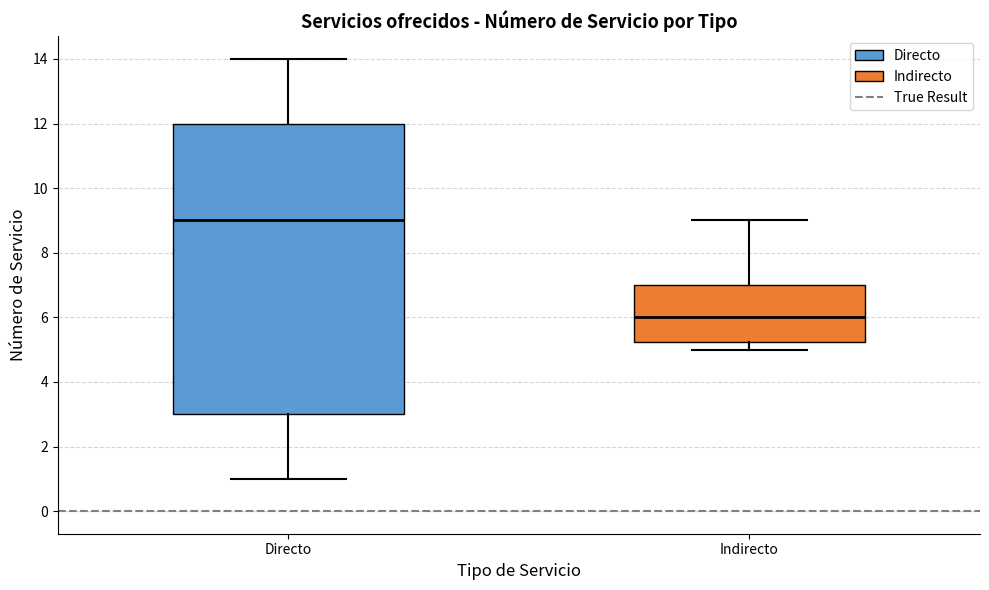

Which box is the tallest, from its lower edge to its upper edge?

Directo